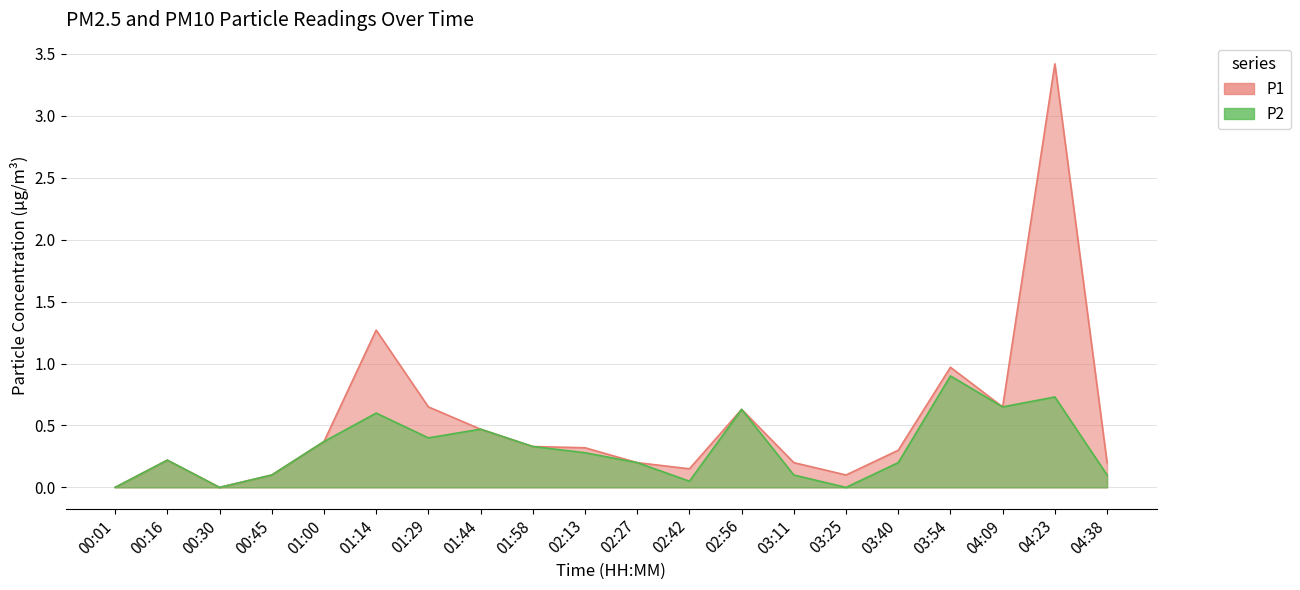

What position from the left is 04:38?

20